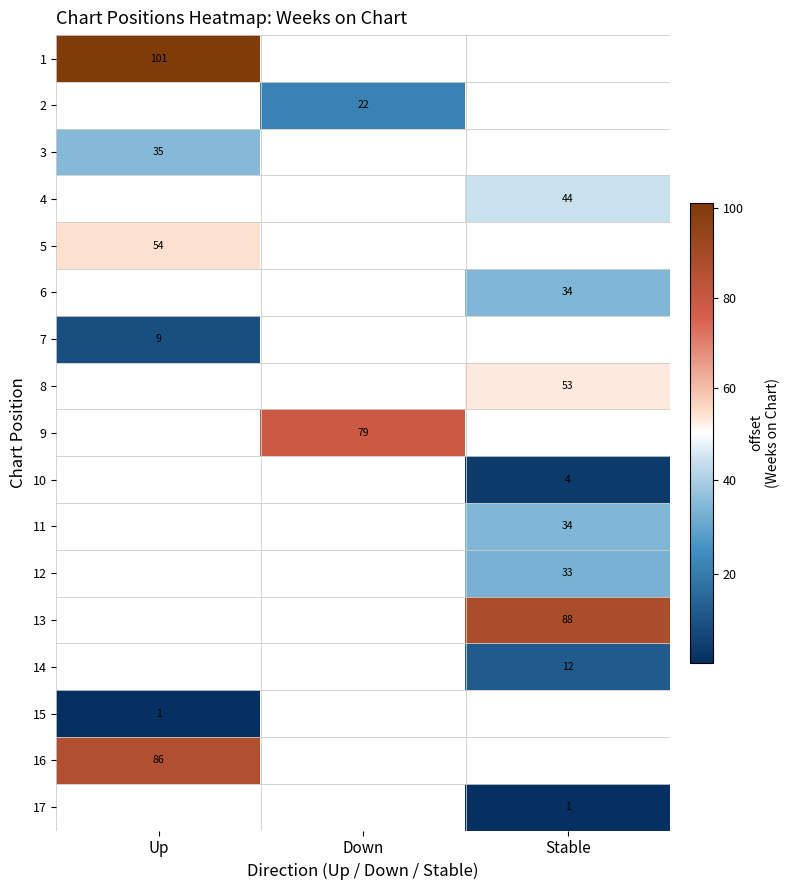

The value of 16 at Up is 86. True or false?

True